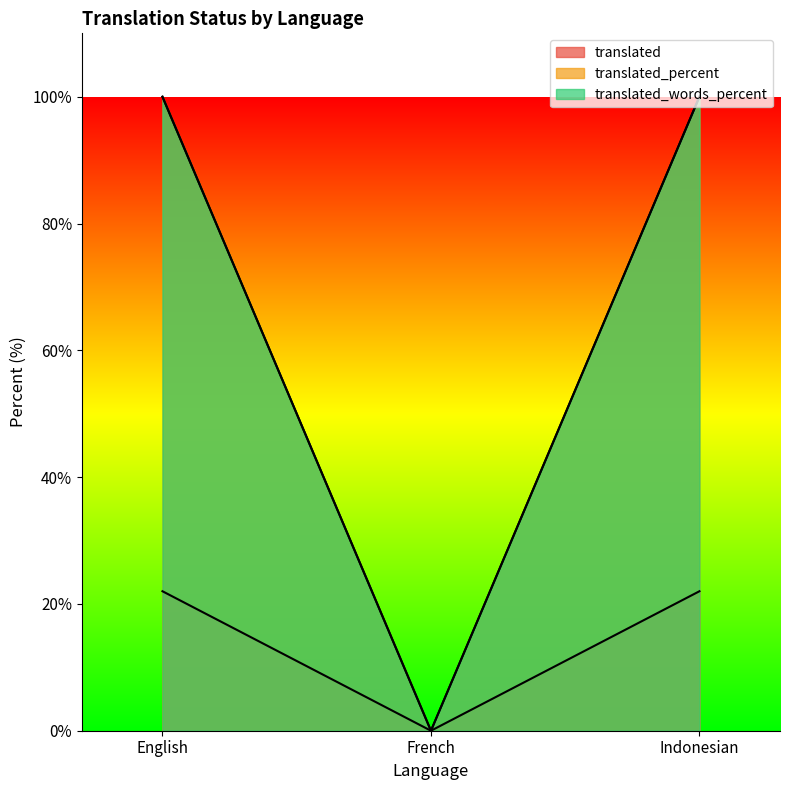

What is the label of the 3rd point from the right?

English